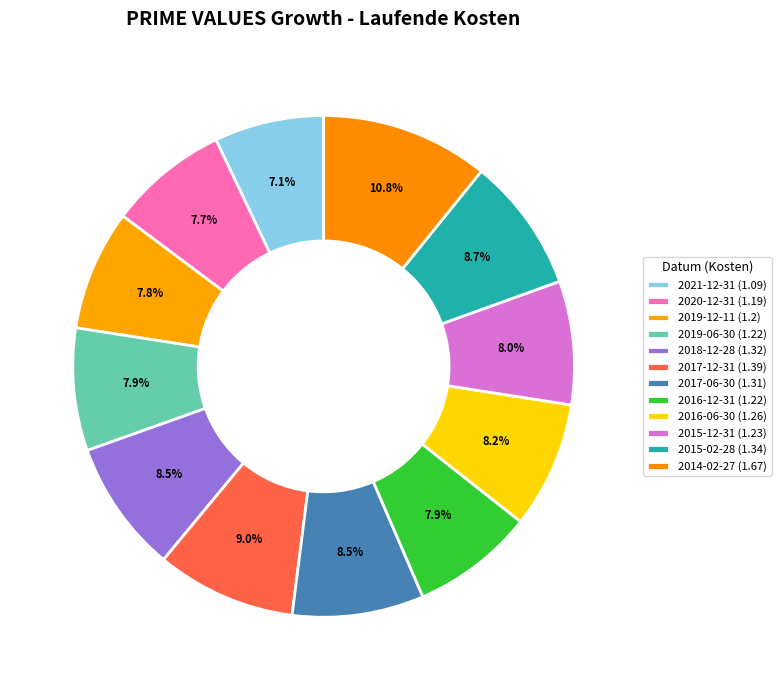

What is the change in value from 2017-06-30 to 2015-12-31?

-0.1